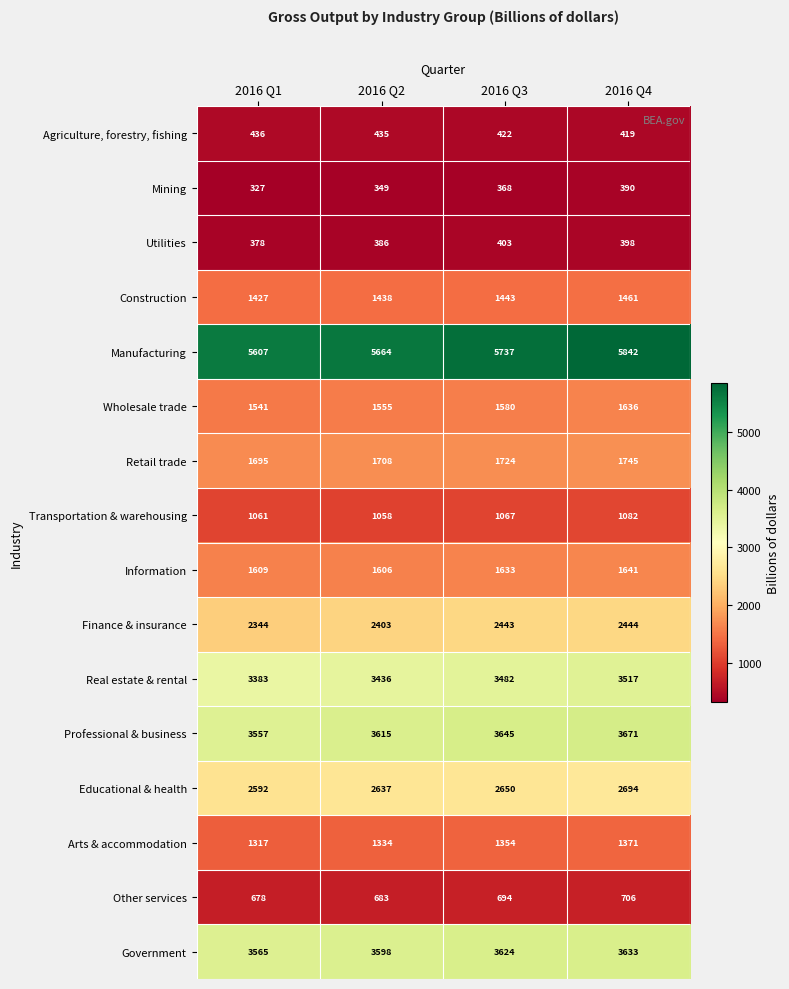

What is the difference between the maximum and minimum values in the Professional & business series?

114